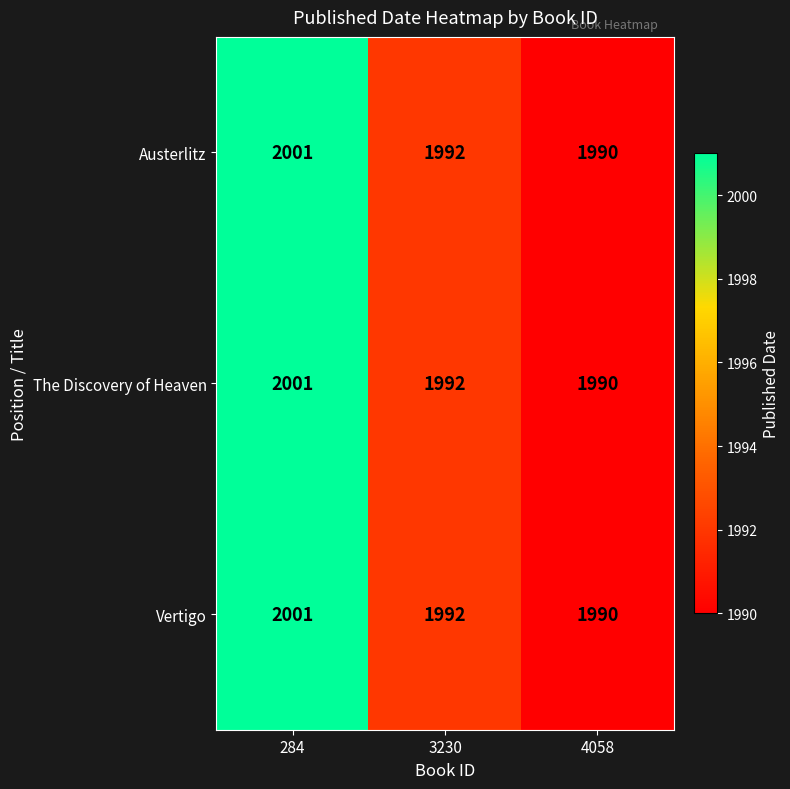

What is the sum of the The Discovery of Heaven values at 284 and 3230?

3993